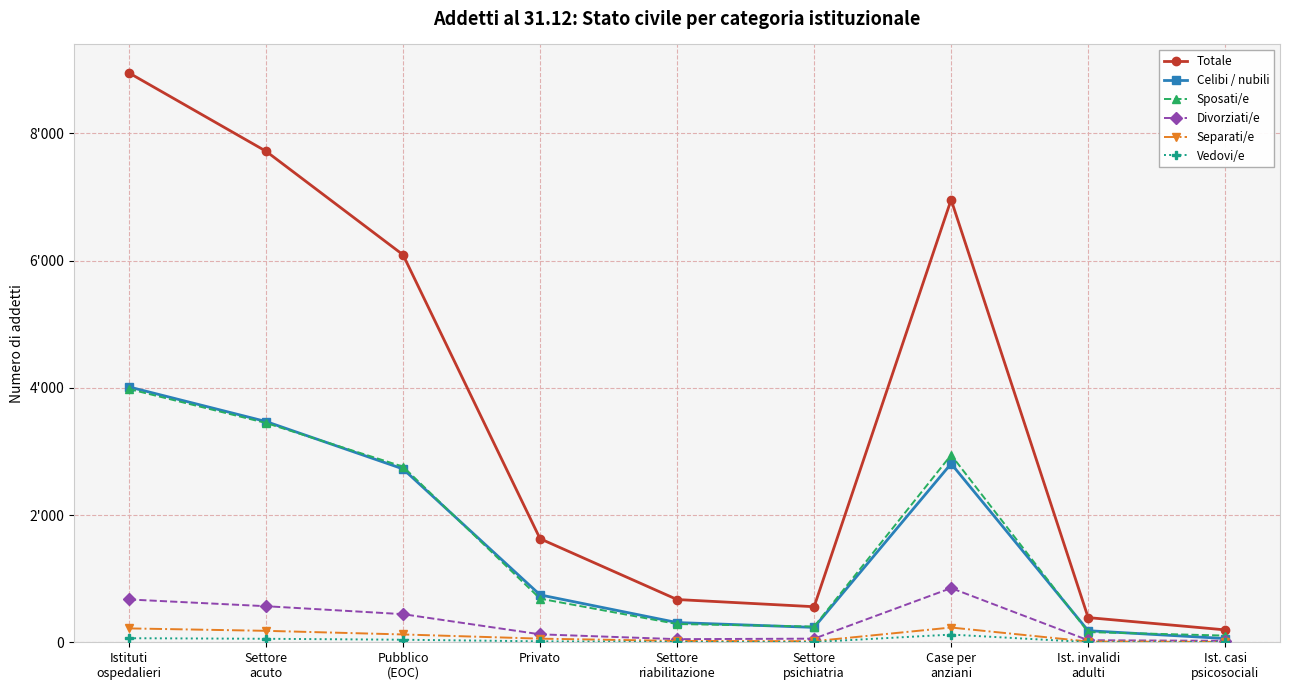

Which series has the widest spread of values?

Totale